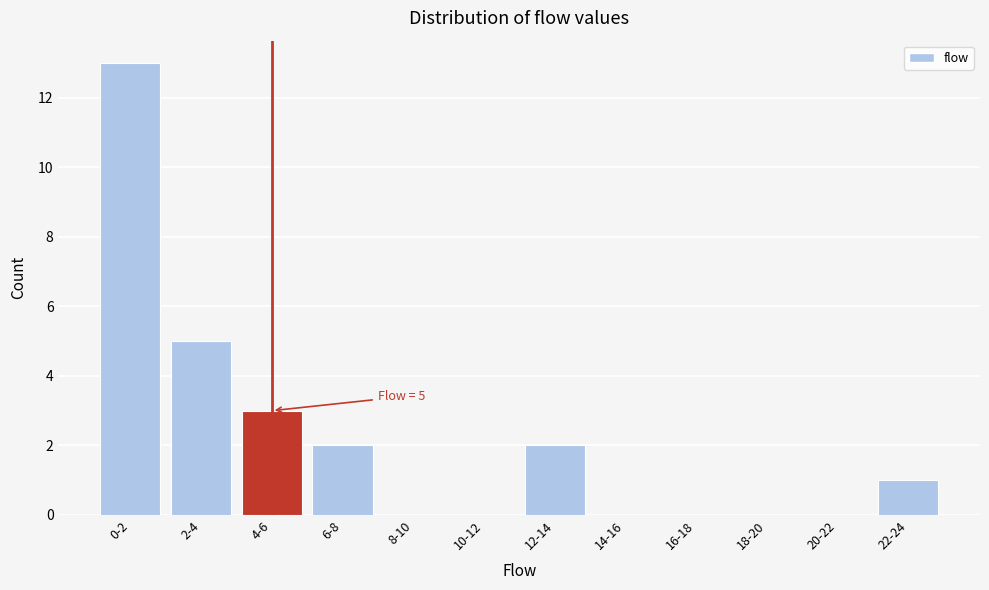

Reading left to right, extract all data points from this chart.

0-2=13	2-4=5	4-6=3	6-8=2	8-10=0	10-12=0	12-14=2	14-16=0	16-18=0	18-20=0	20-22=0	22-24=1